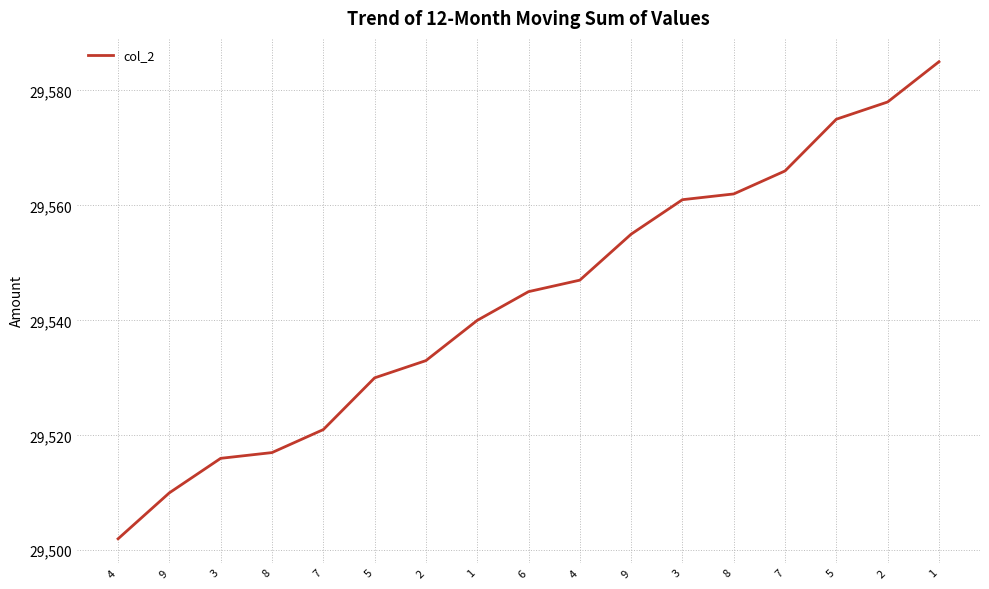

At which category does the chart reach its minimum across all series?

4